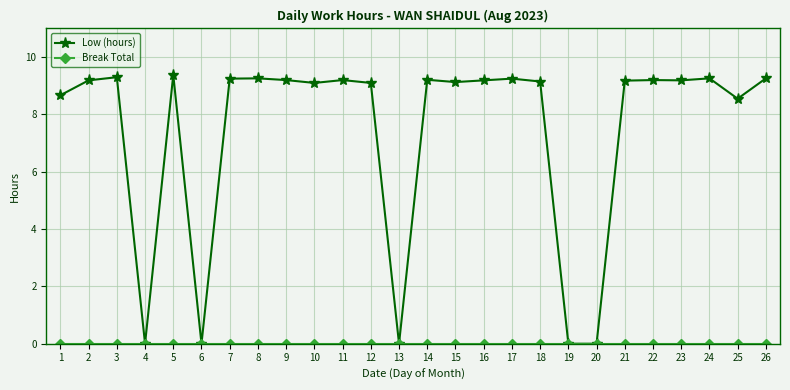

Where is the first local minimum for Low (hours)?

4